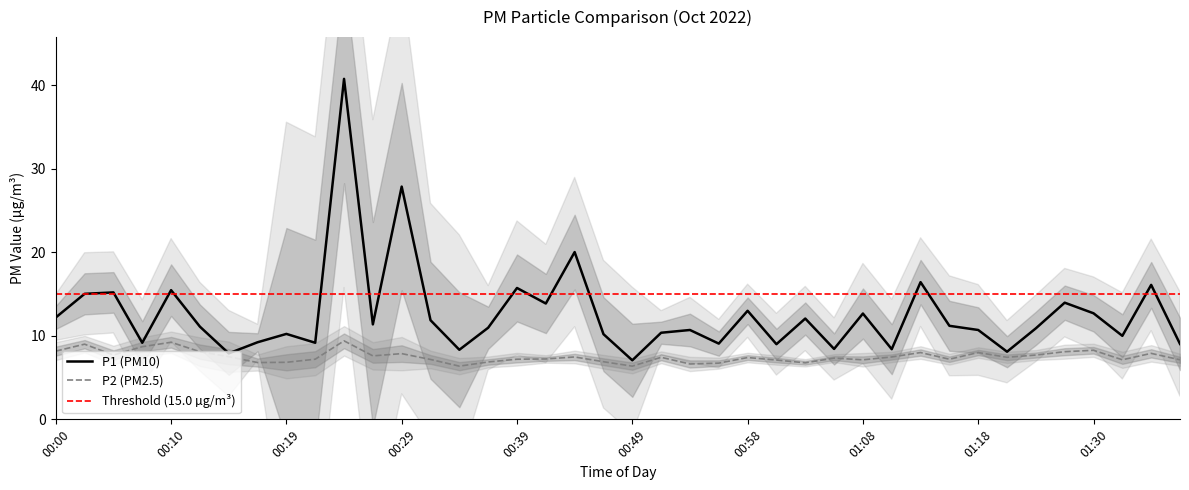

At which category is the sum across all series the highest?

00:24